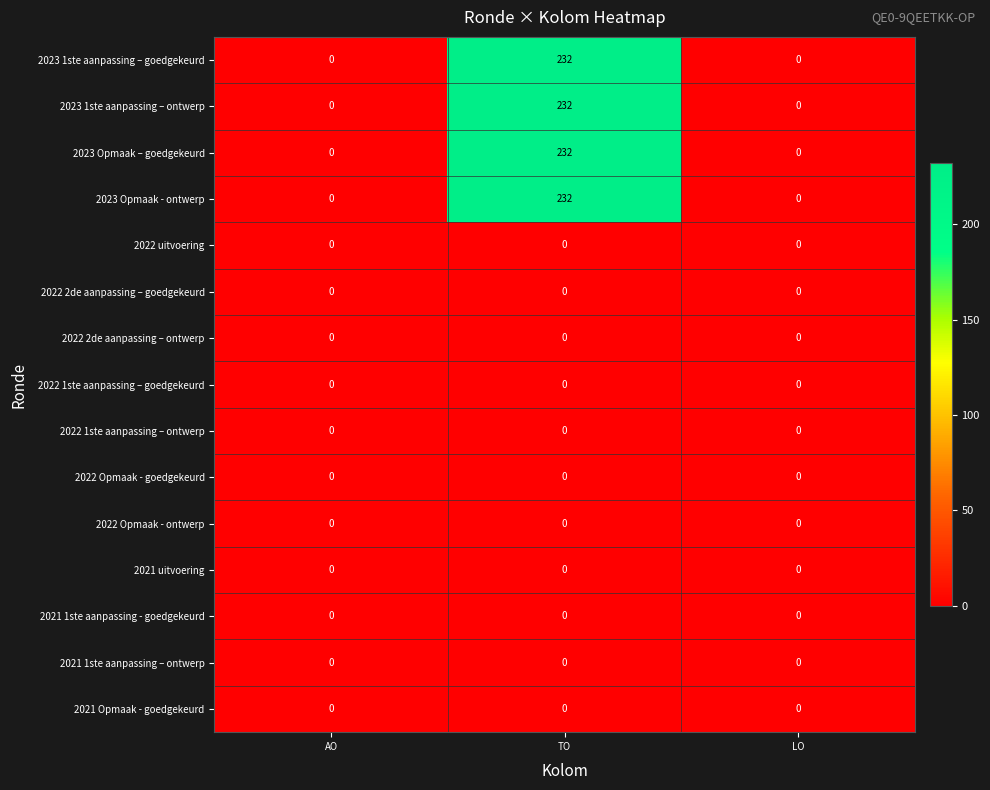

What is the maximum value for 2023 1ste aanpassing – ontwerp?

232